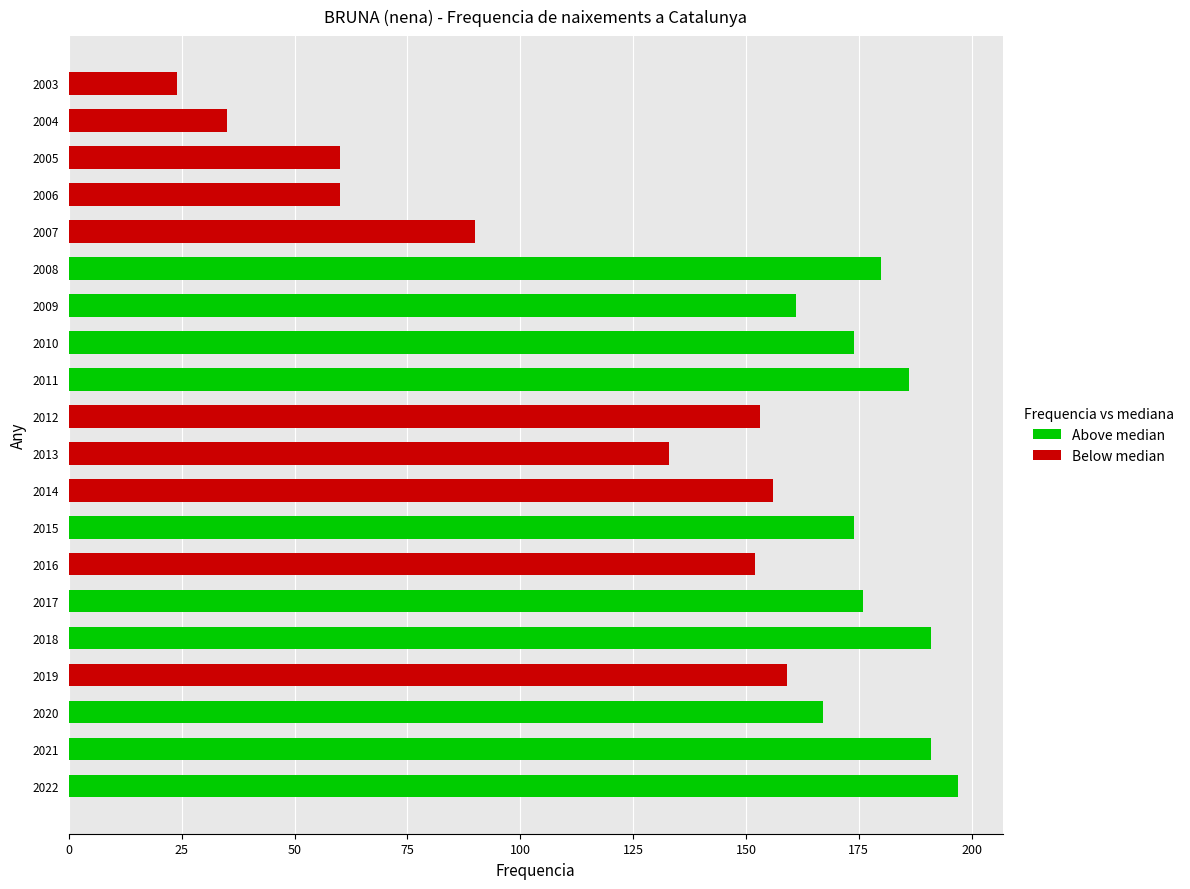

Reading left to right, what are all the values shown in this chart?

2022=197	2021=191	2020=167	2019=159	2018=191	2017=176	2016=152	2015=174	2014=156	2013=133	2012=153	2011=186	2010=174	2009=161	2008=180	2007=90	2006=60	2005=60	2004=35	2003=24